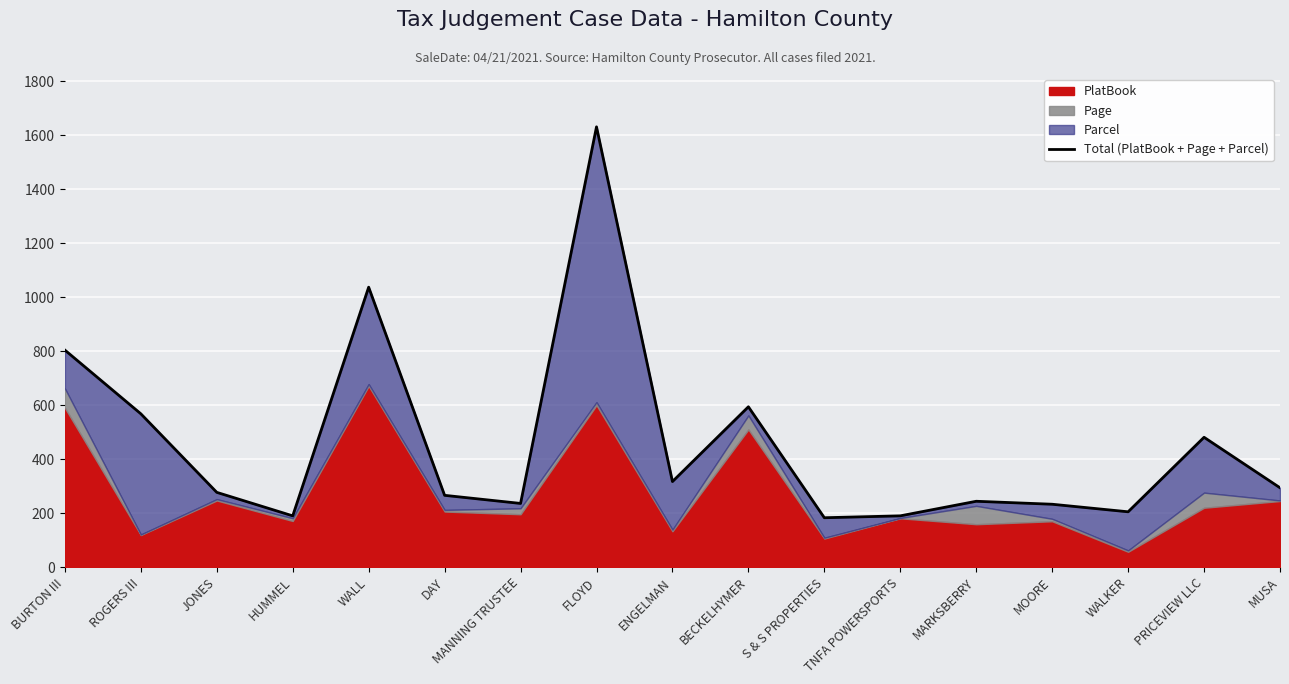

What is the label of the 9th point from the right?

ENGELMAN